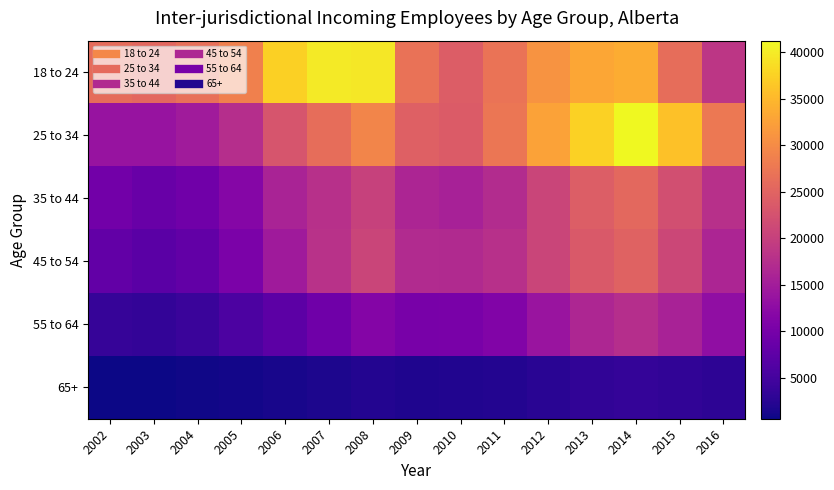

Reading left to right, transcribe all the data shown in this chart.

18 to 24: 2002=26030	2003=25400	2004=26580	2005=28670	2006=37390	2007=39915	2008=39550	2009=26890	2010=23950	2011=27030	2012=30945	2013=33060	2014=33695	2015=26305	2016=18645
25 to 34: 2002=13630	2003=13710	2004=14825	2005=17550	2006=22895	2007=26245	2008=29230	2009=24450	2010=23895	2011=27360	2012=32585	2013=37530	2014=41265	2015=35975	2016=27700
35 to 44: 2002=9515	2003=8680	2004=9470	2005=11665	2006=15915	2007=17880	2008=20205	2009=16310	2010=15560	2011=17240	2012=20675	2013=24215	2014=25630	2015=22160	2016=17855
45 to 54: 2002=7945	2003=7220	2004=8000	2005=10580	2006=14700	2007=17940	2008=20705	2009=17070	2010=16825	2011=17860	2012=20695	2013=23485	2014=24890	2015=21015	2016=16230
55 to 64: 2002=3685	2003=3375	2004=4070	2005=5700	2006=7375	2007=9320	2008=11435	2009=10175	2010=10440	2011=11150	2012=13845	2013=16325	2014=17490	2015=15770	2016=12910
65+: 2002=590	2003=645	2004=770	2005=965	2006=1290	2007=1625	2008=2055	2009=1785	2010=1865	2011=2050	2012=2595	2013=3205	2014=3560	2015=3285	2016=2875